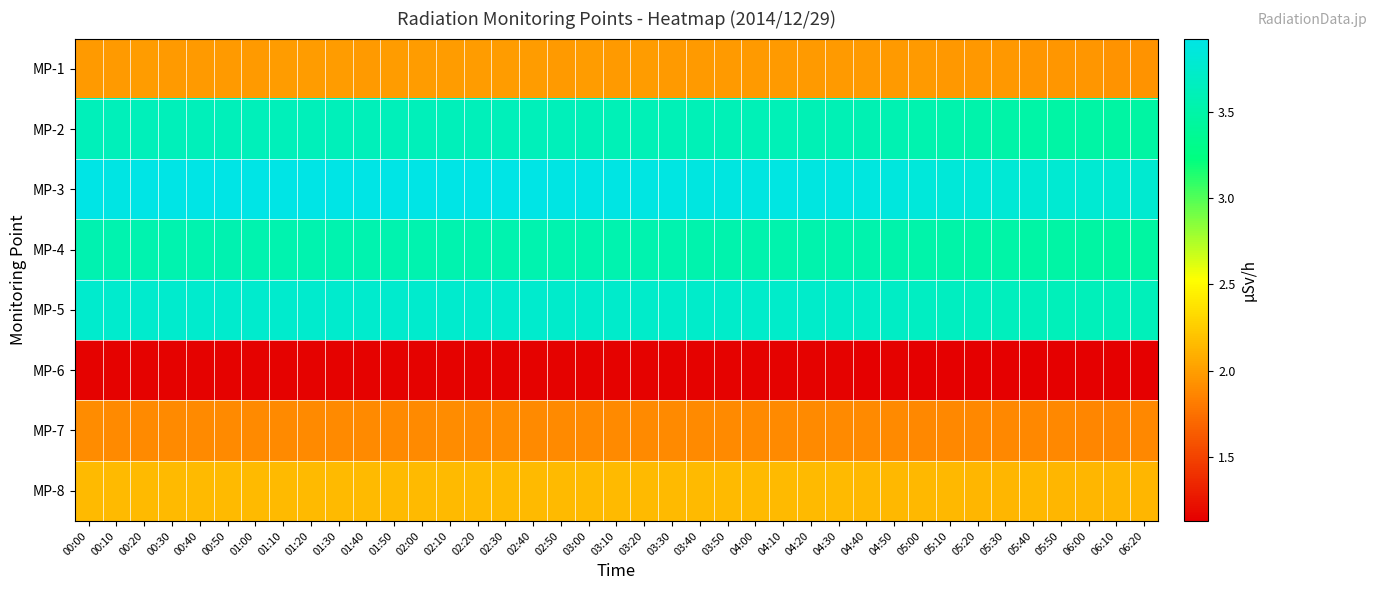

Between 04:00 and 00:30, which is larger?

00:30